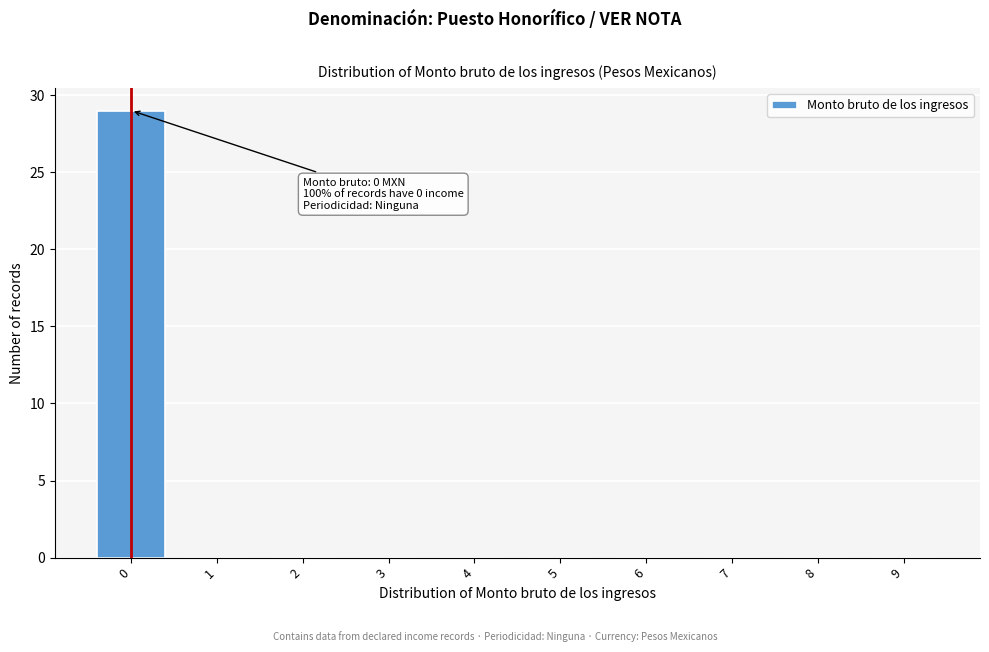

Reading left to right, extract all data points from this chart.

0=29	1=0	2=0	3=0	4=0	5=0	6=0	7=0	8=0	9=0